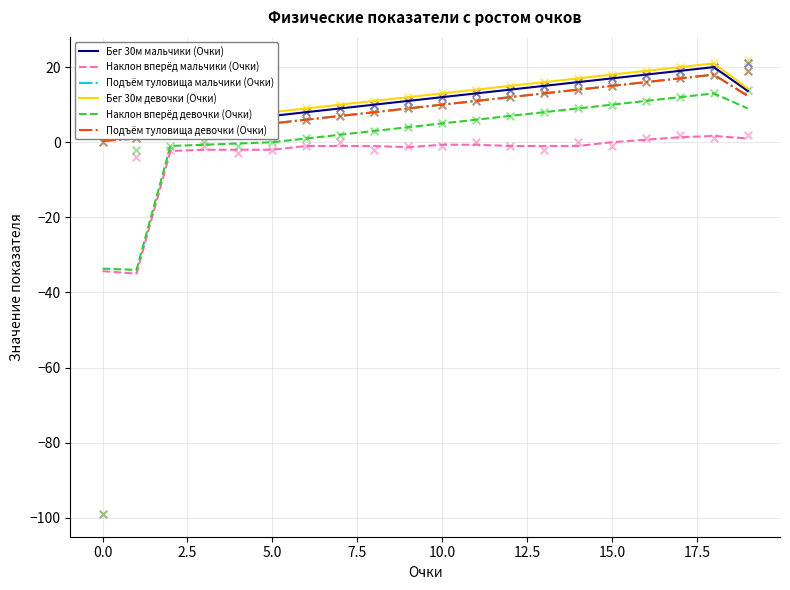

Which series contains the highest Y value?

Бег 30м девочки (Очки)